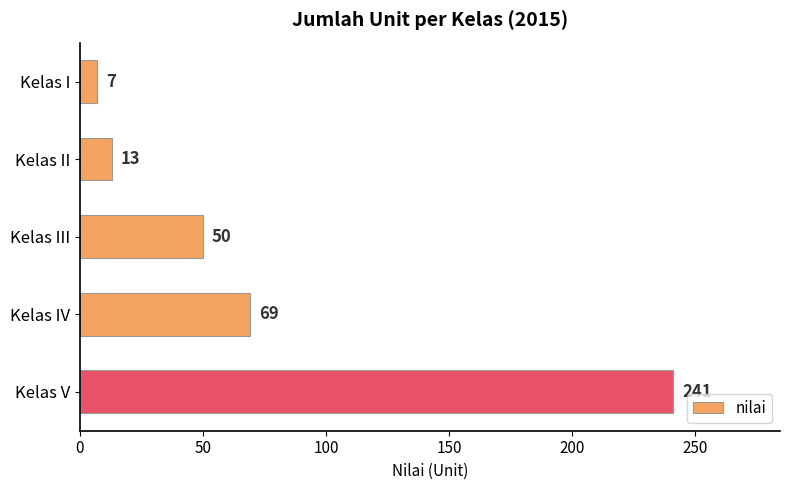

What is the change in value from Kelas II to Kelas V?

+228